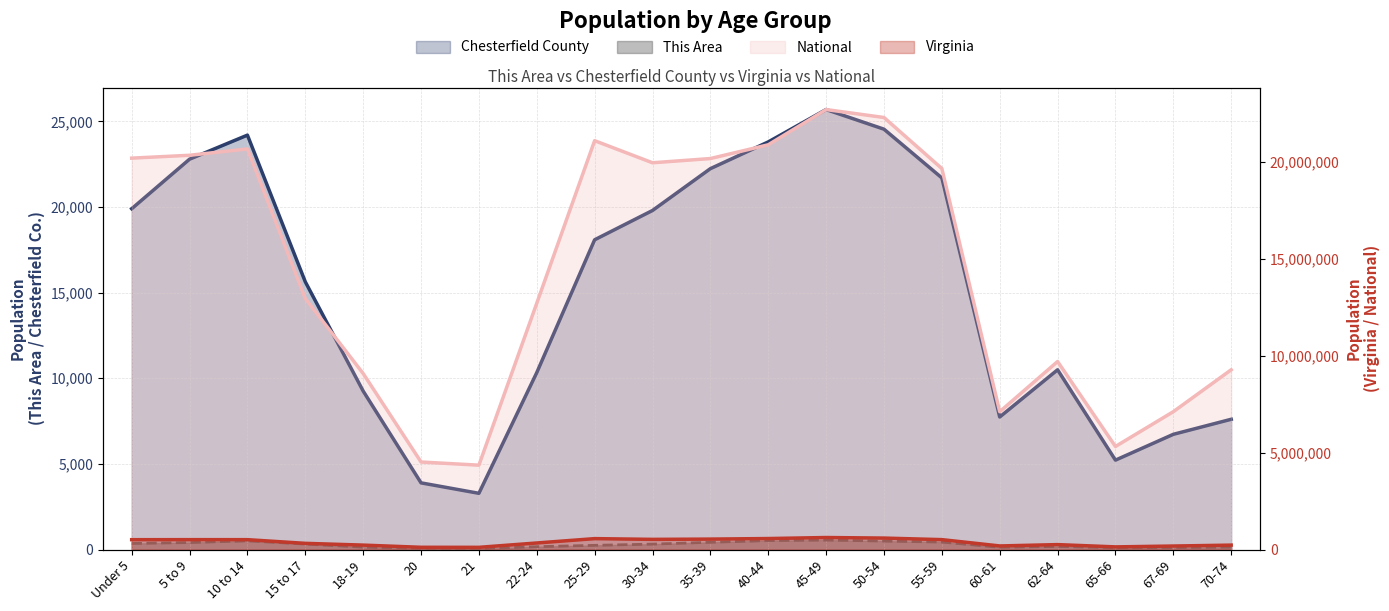

Is the value of Chesterfield County at 60-61 greater than the value of This Area at 10 to 14?

Yes